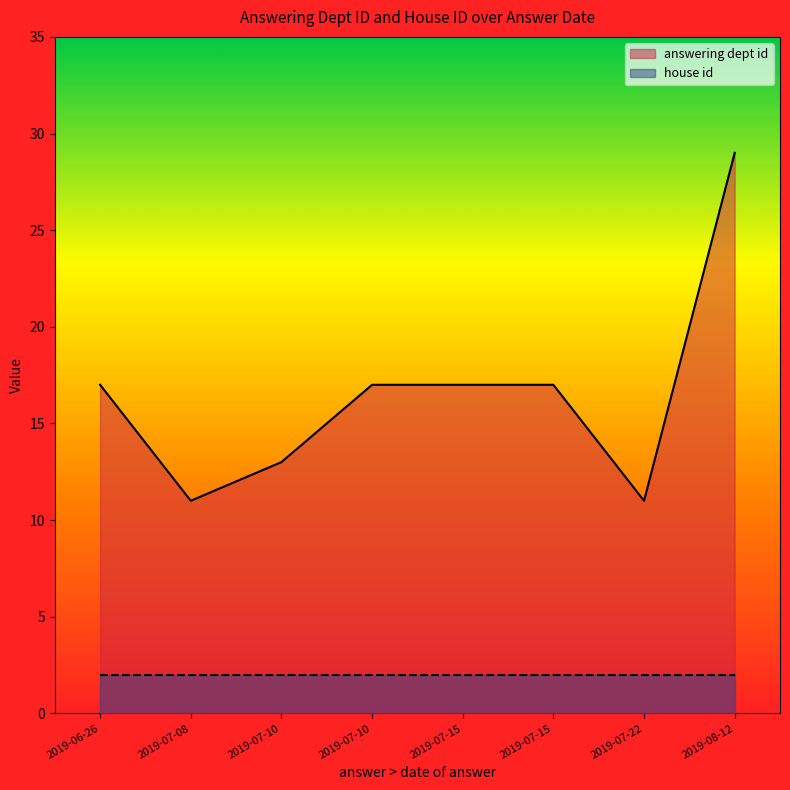

At which label does answering dept id reach its minimum?

2019-07-22